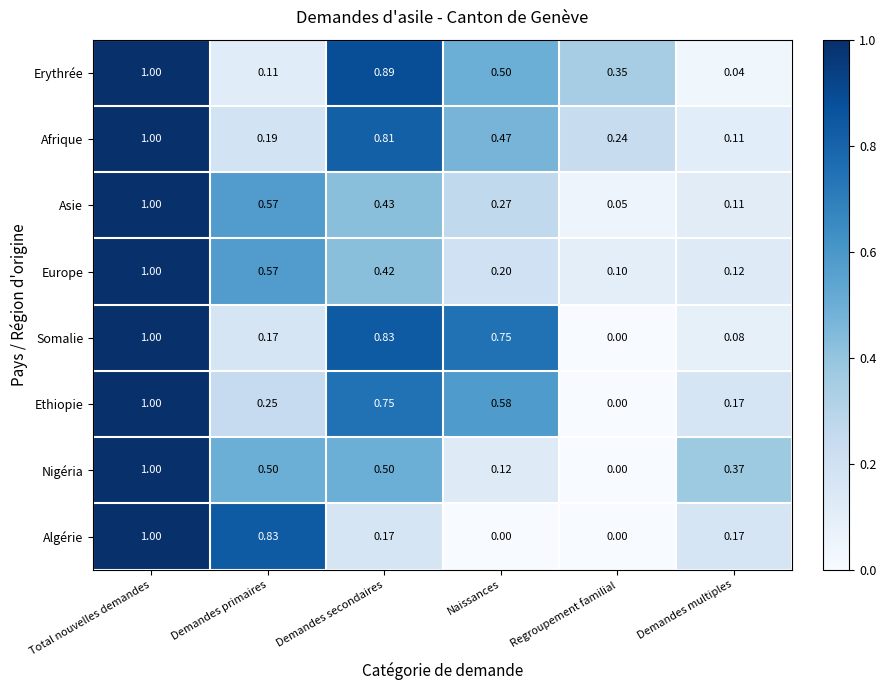

Which series has the largest total across all categories?

Erythrée